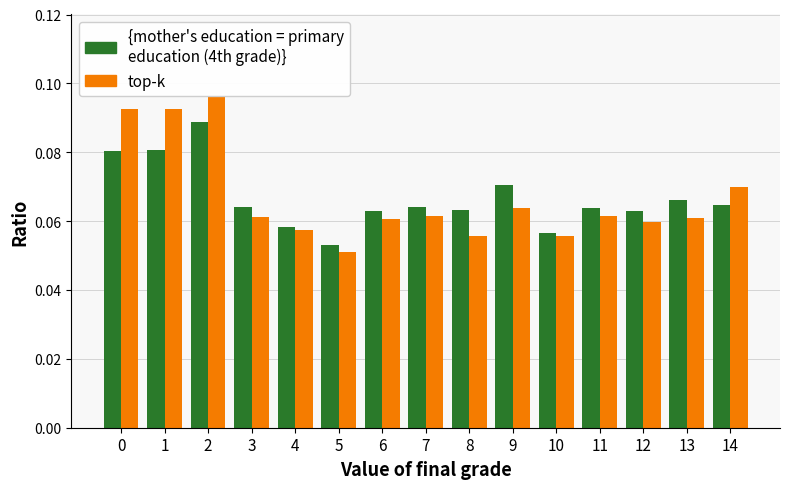

Rank the series by their average value, from highest to lowest.

mother's education = primary
education (4th grade), top-k